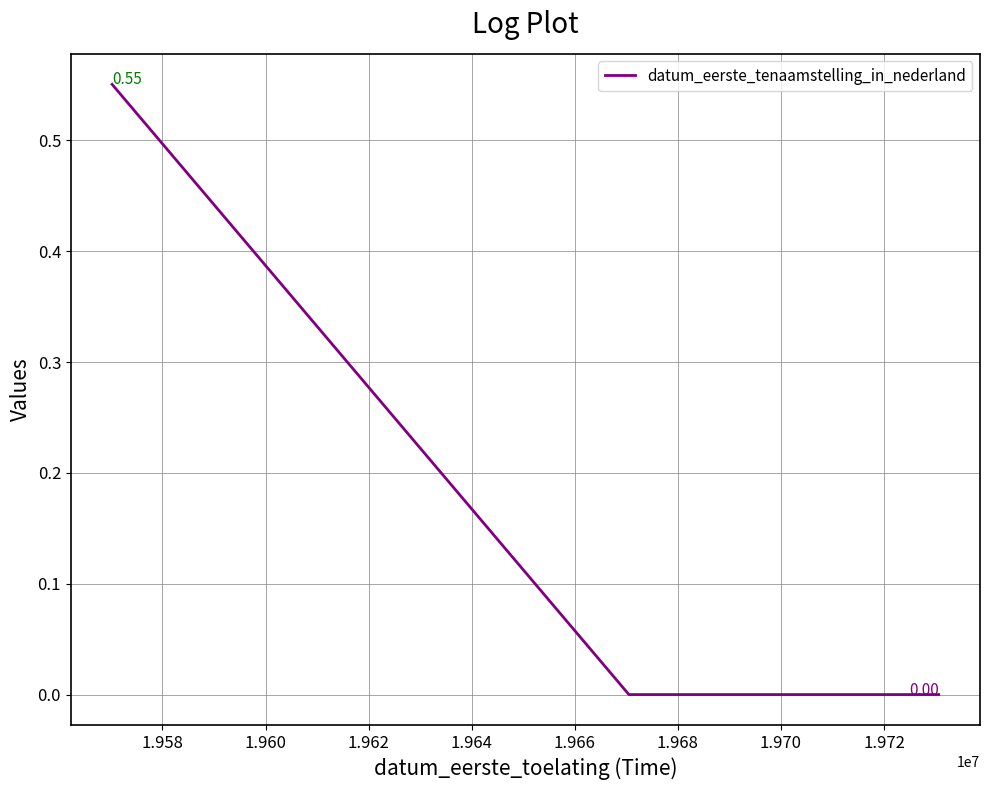

True or false: the data has more than 0 interior local peaks.

False